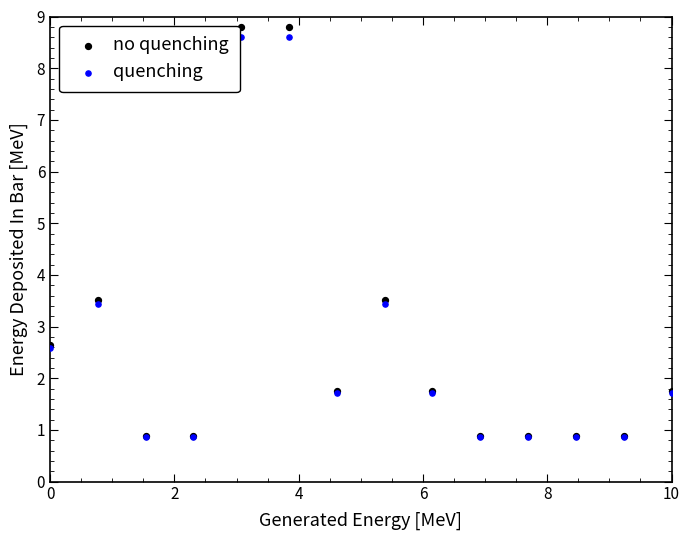

What are all the series names shown in the legend?

no quenching, quenching